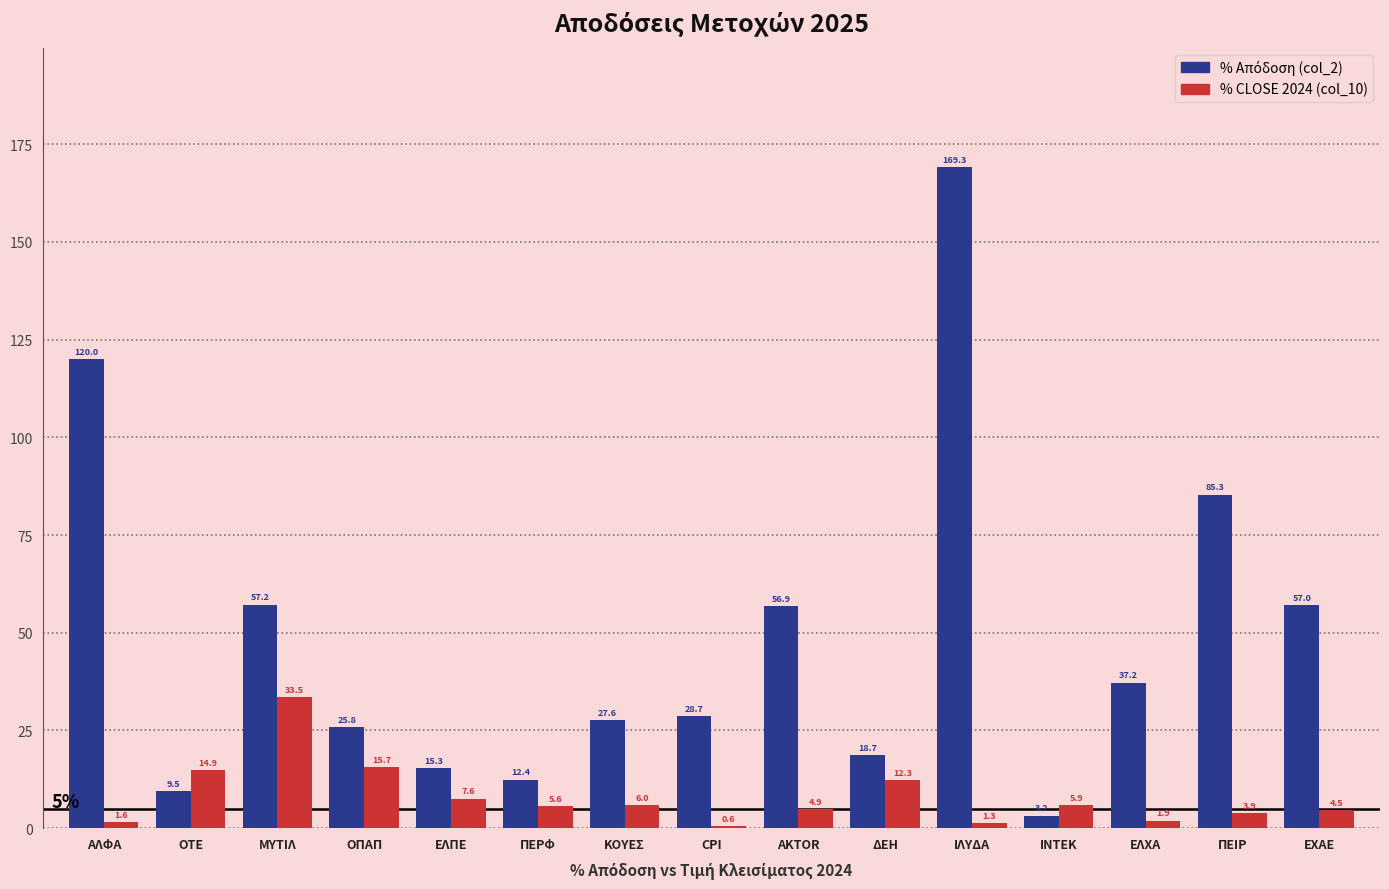

What is the difference between the % CLOSE 2024 (col_10) values at ΔΕΗ and ΕΧΑΕ?

7.8